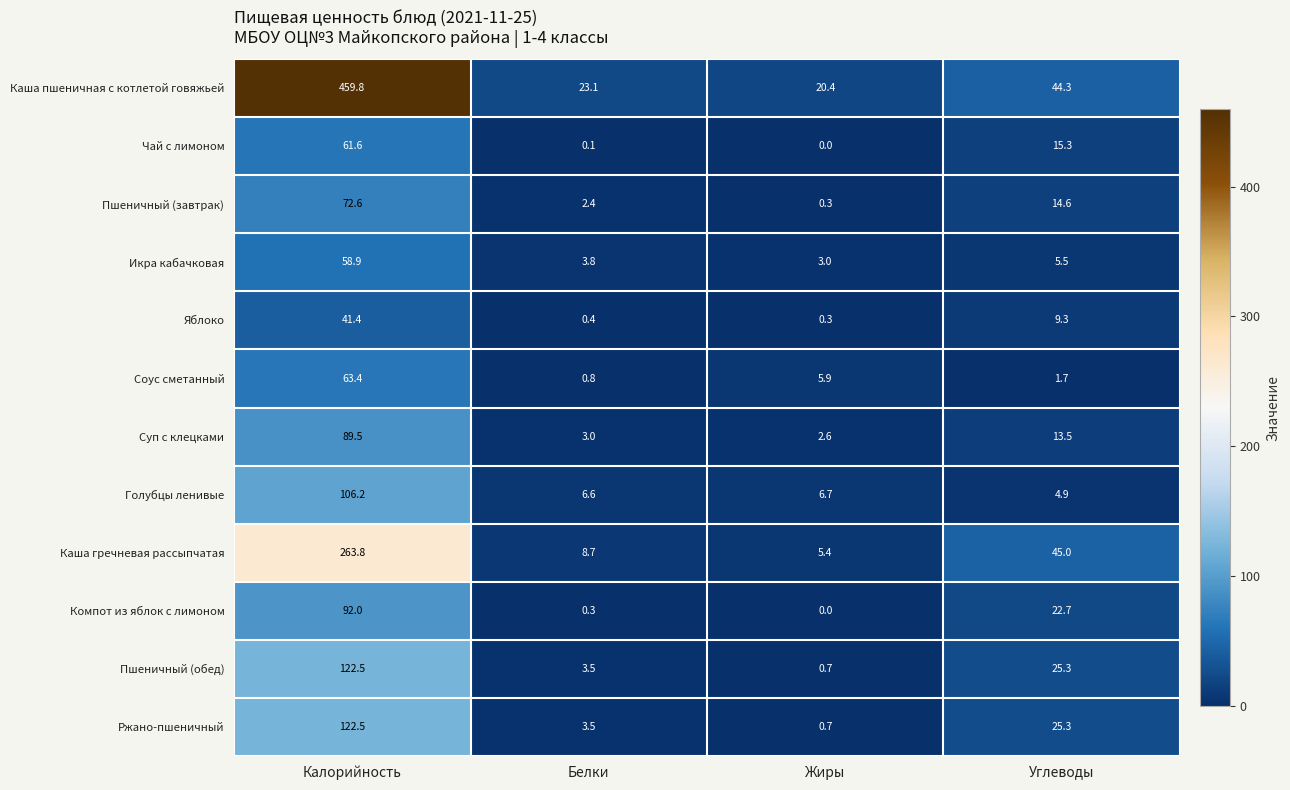

Which label corresponds to the smallest value in the chart?

Жиры